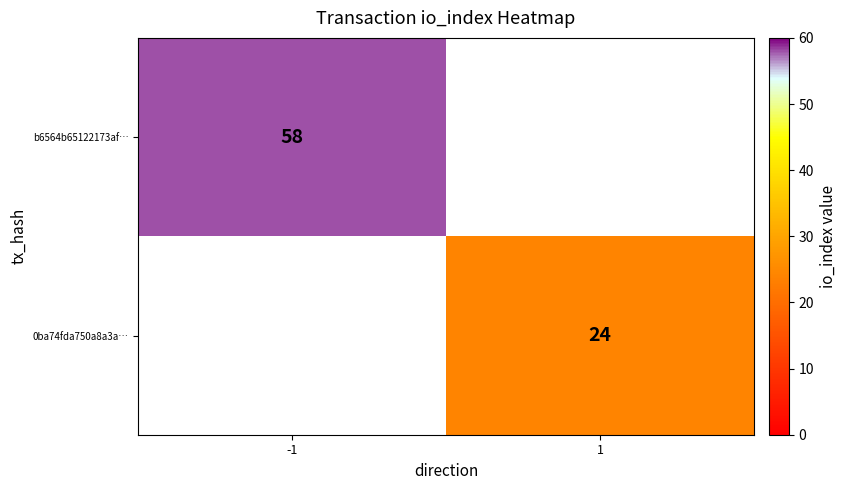

Is it true that b6564b65122173af… equals 81.4 at -1?

False